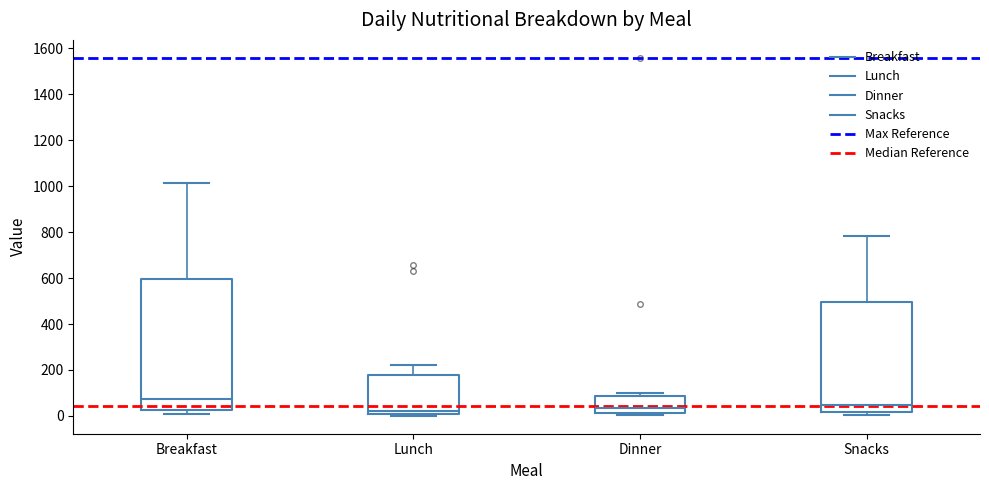

Reading left to right, transcribe this box plot: for each box, give where its median line is, the range the box spans, and where its two whiskers end, as read against the y-axis. The values are not printed on the chart, so give them approximately, as read against the axis.

Breakfast: median 80, box 20 to 600, whiskers 0 to 1020
Lunch: median 20, box 0 to 180, whiskers 0 (just below the box's lower edge) to 220
Dinner: median 40, box 20 to 80, whiskers 0 to 100
Snacks: median 40, box 20 to 500, whiskers 0 to 780